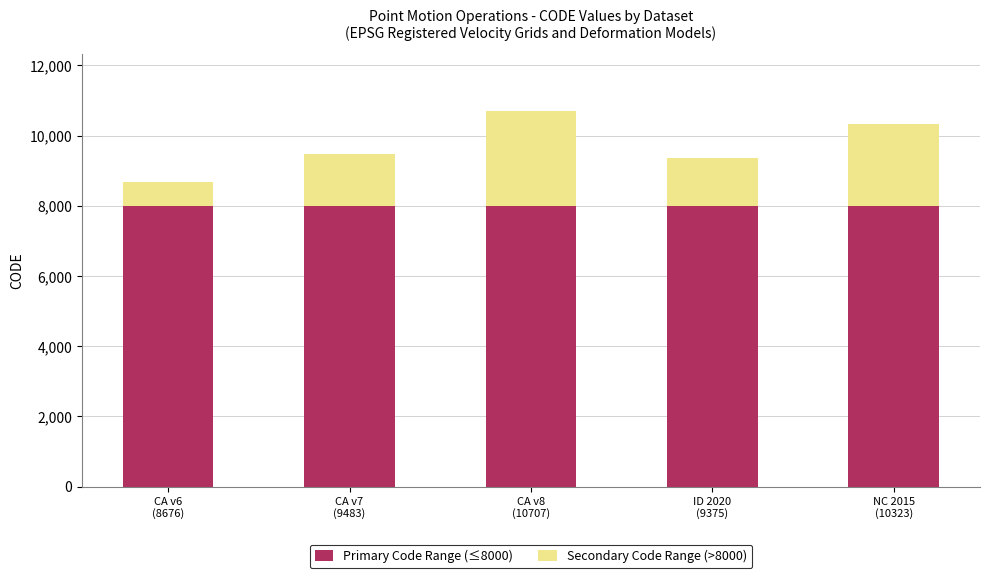

Reading left to right, transcribe the values for Primary Code Range (≤8000).

8000	8000	8000	8000	8000